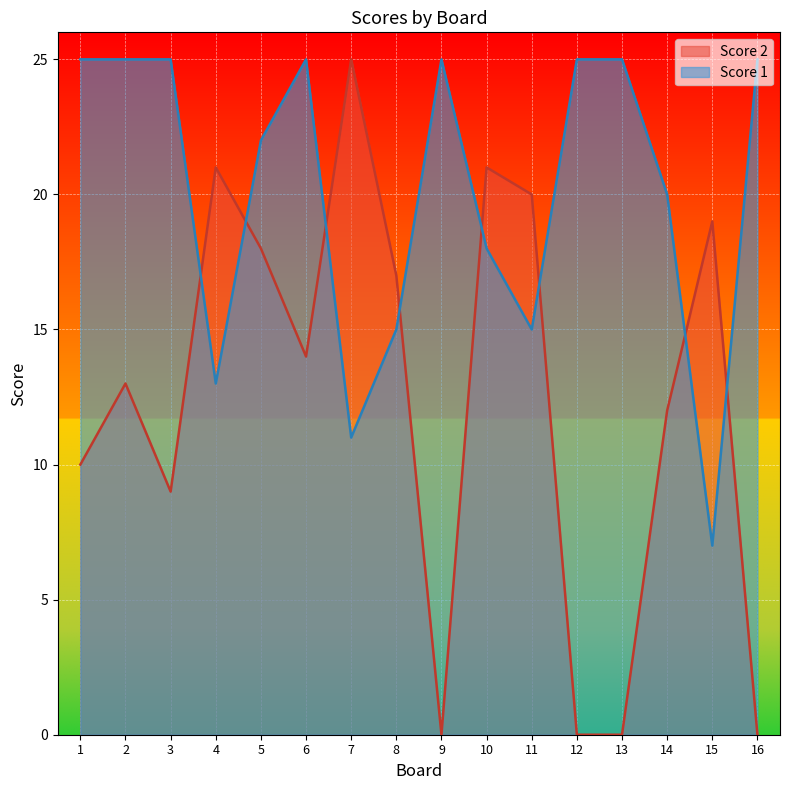

Which series changed the most between 12 and 16?

Score 1